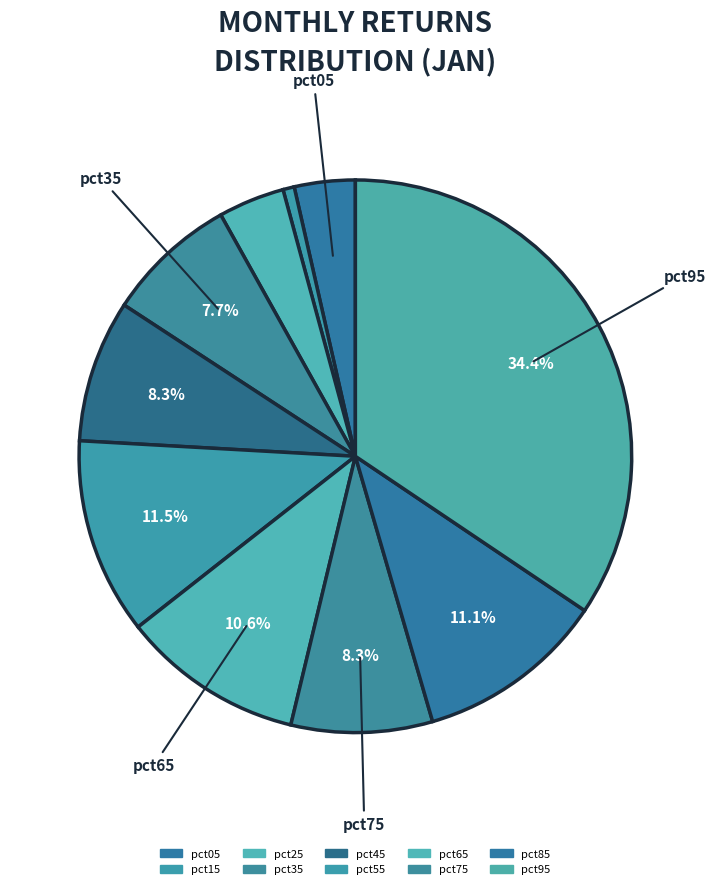

Is it true that pct95 is 34% of the pie?

True